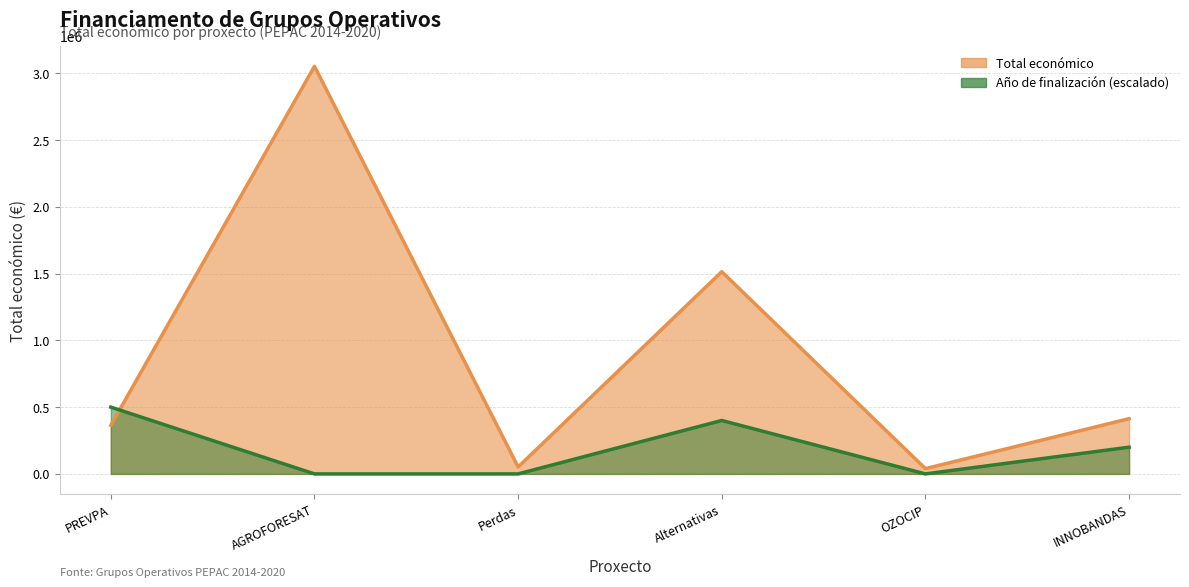

What is the minimum value shown in the chart?

39450